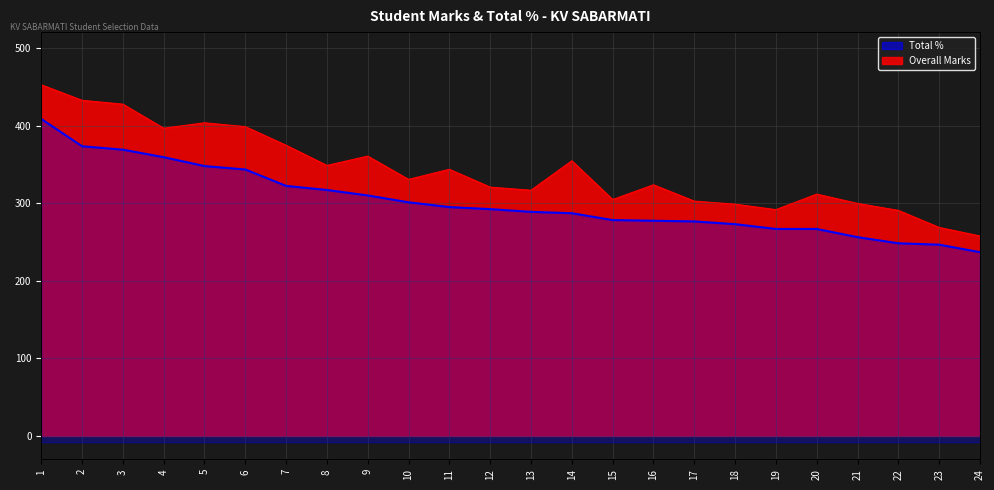

Which category has the lowest value across all series?

24